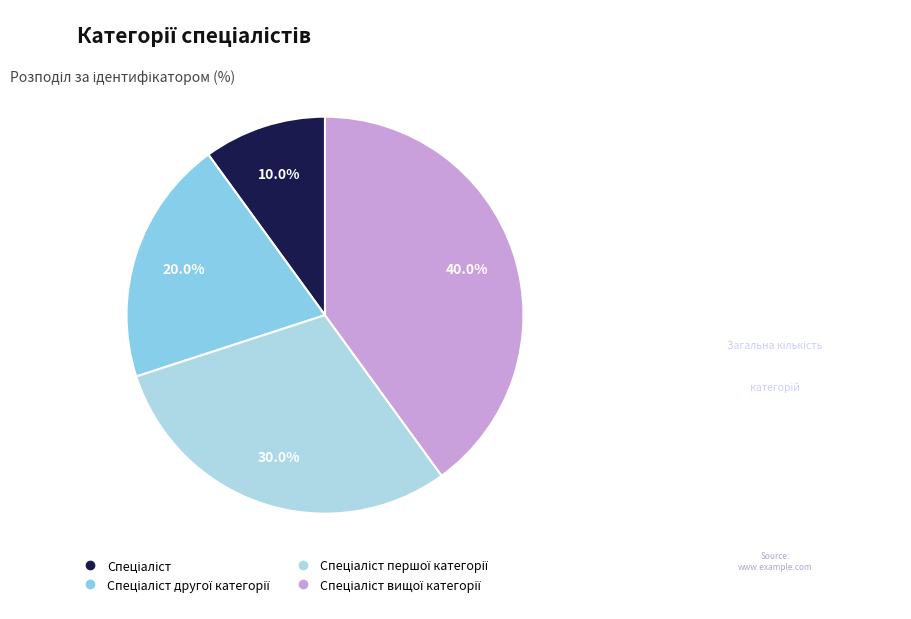

How many slices are in this pie chart?

4